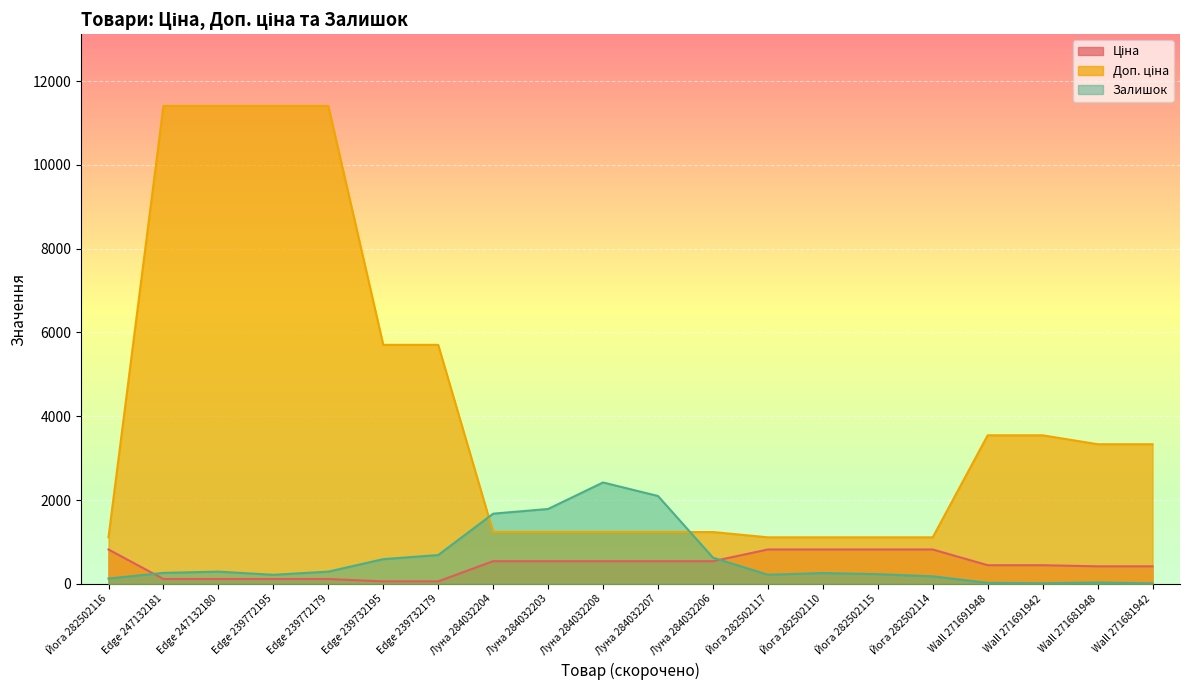

What are all the series names shown in the legend?

Ціна, Доп. ціна, Залишок